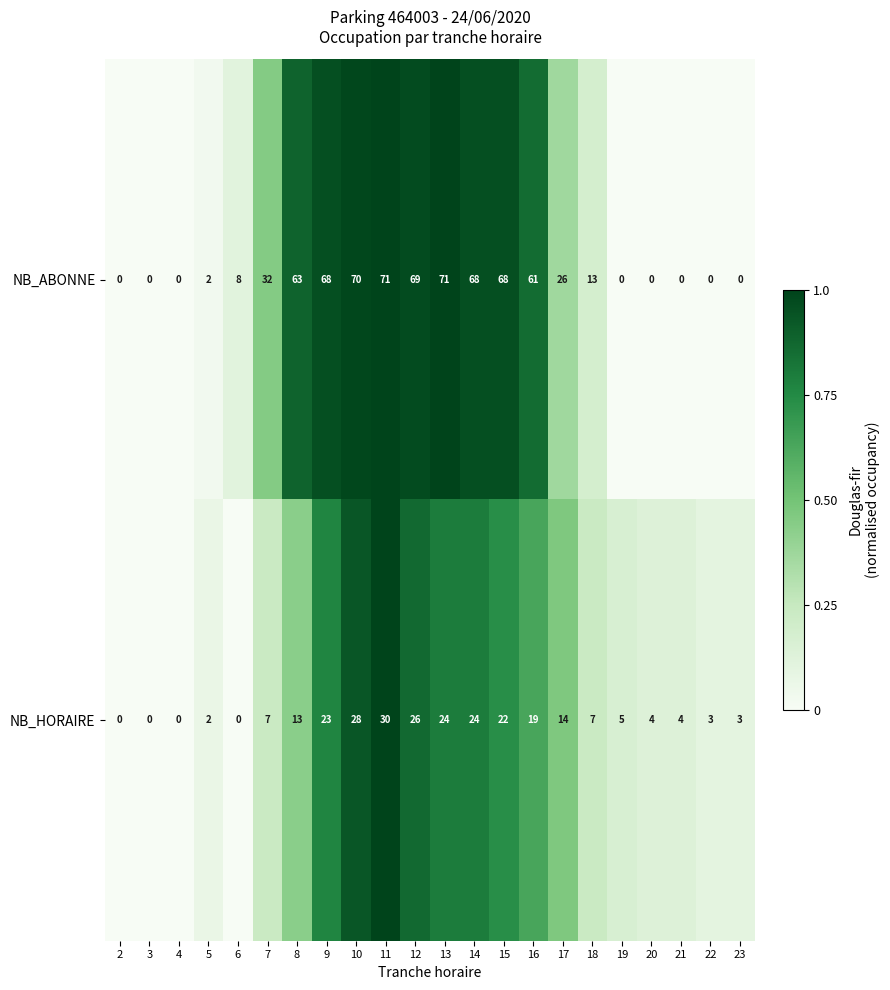

Is it true that NB_HORAIRE equals 11 at 2?

False